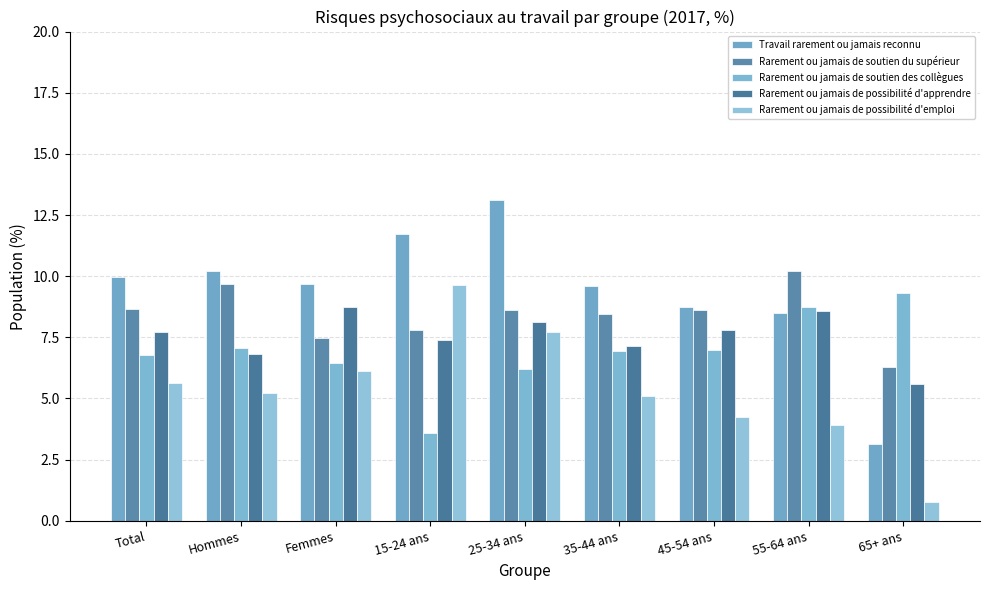

What is the label of the 7th bar from the left?

45-54 ans